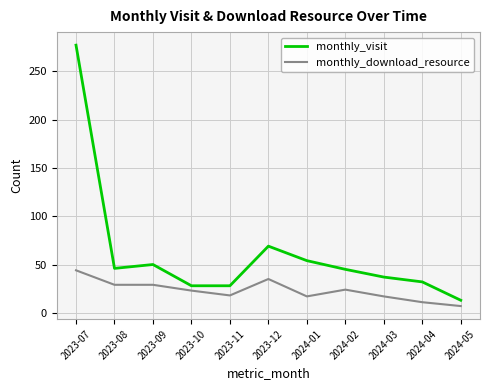

Where is monthly_visit nearest to the value 145?

2023-12